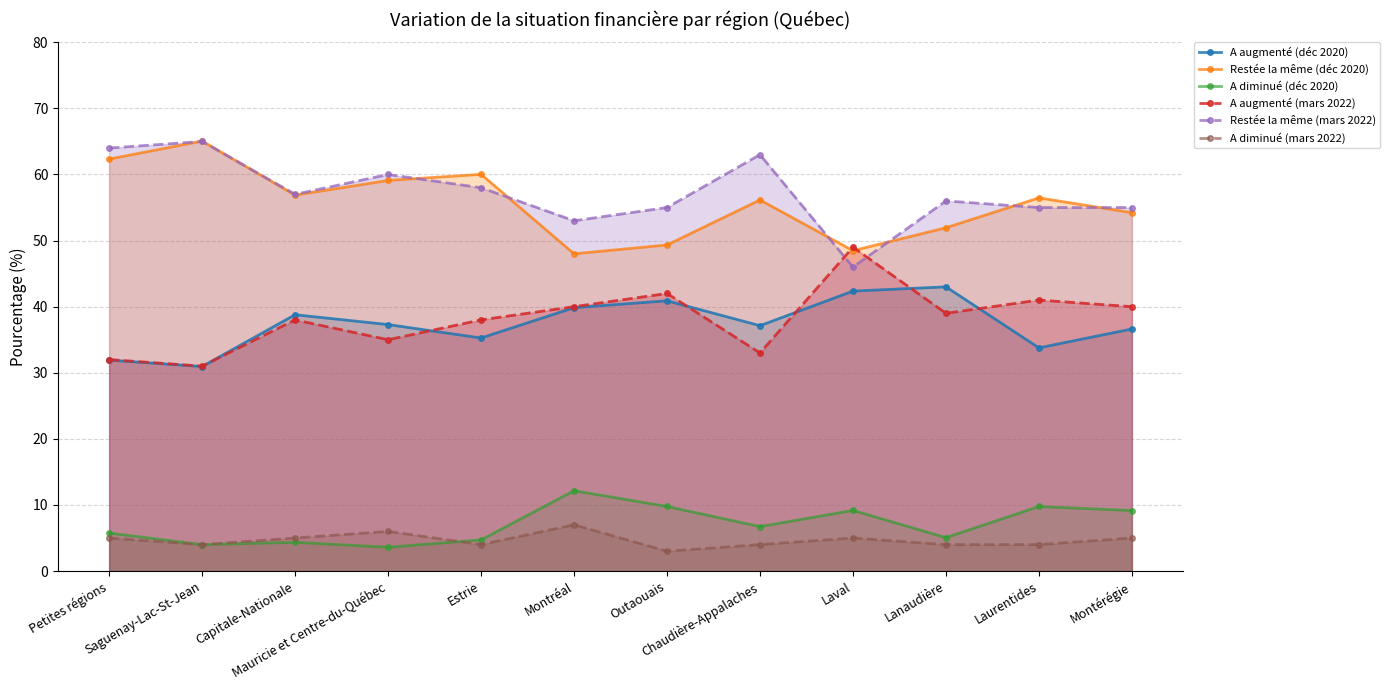

What is the highest value of the A diminué (déc 2020) series?

12.2